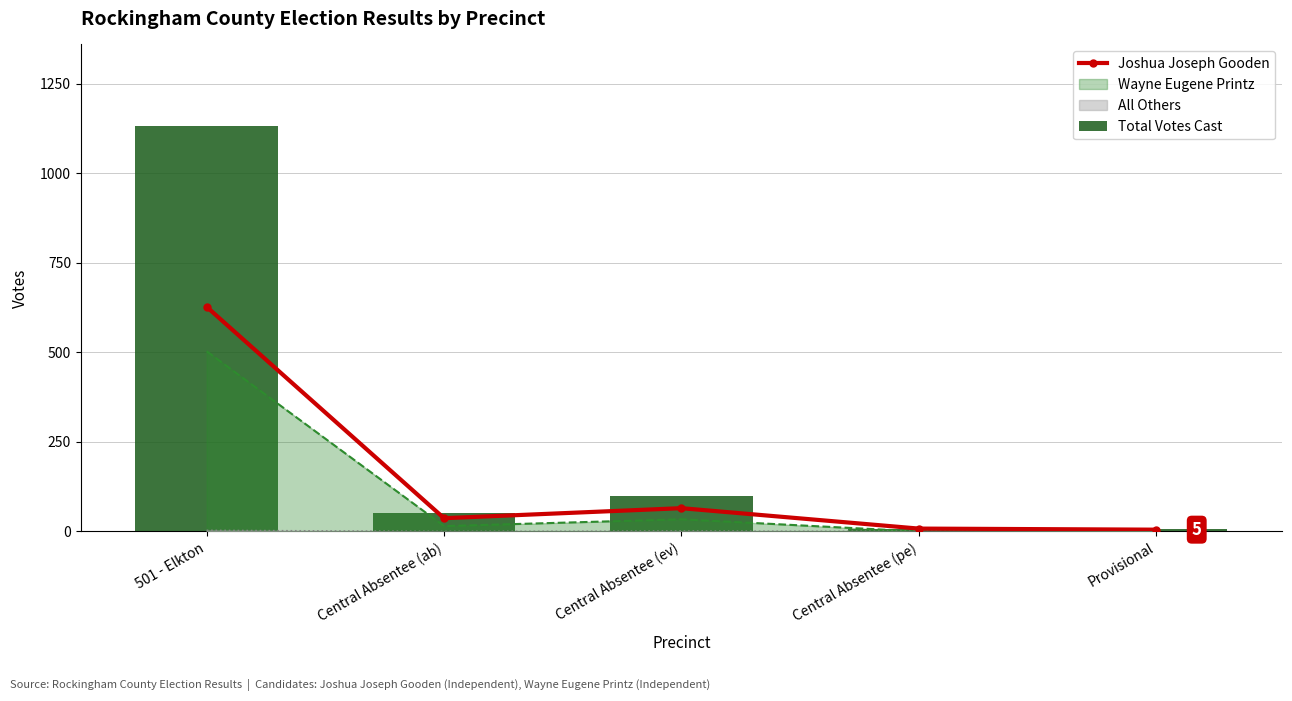

What is the minimum value for Total Votes Cast?

8